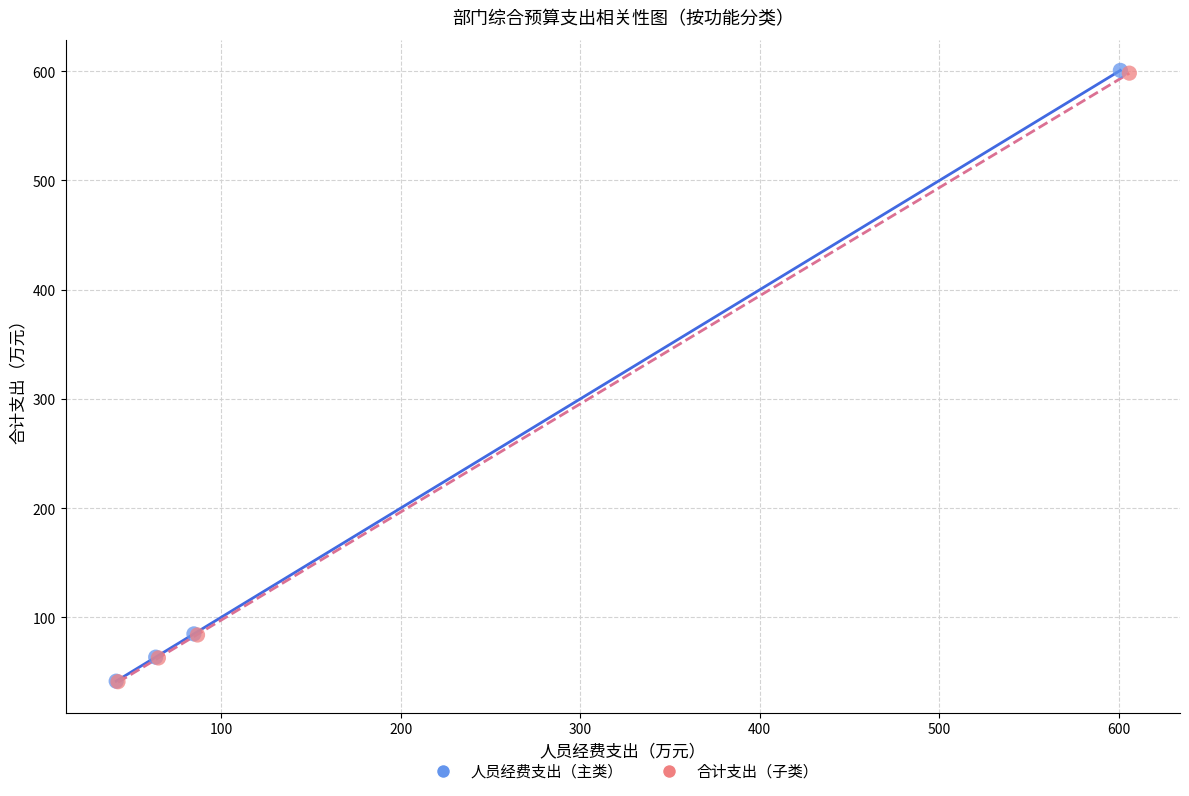

Which series has the largest Y range (max minus min)?

人员经费支出（主类）